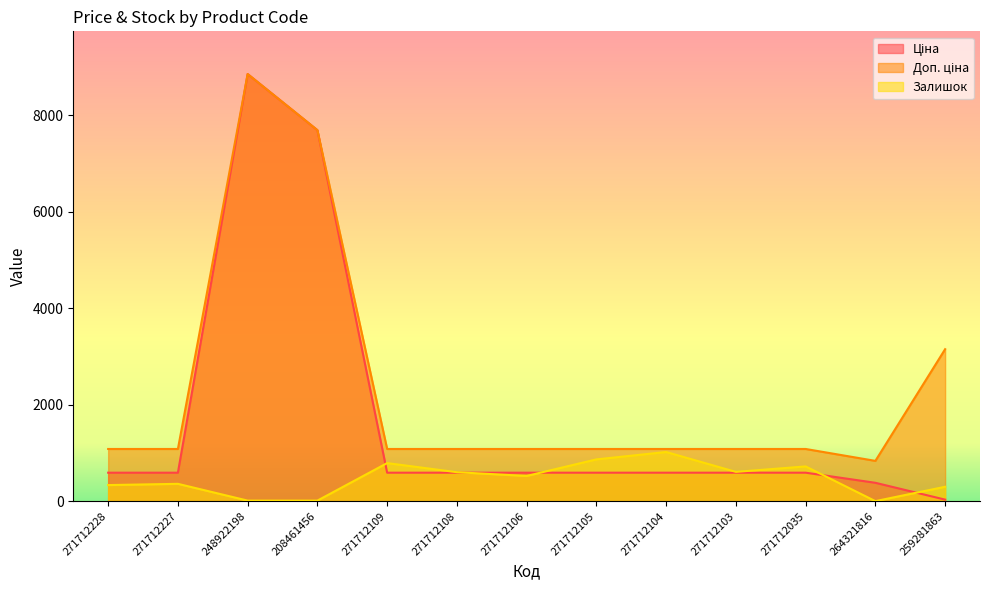

What is the difference between the Доп. ціна values at 271712228 and 208461456?

6611.5